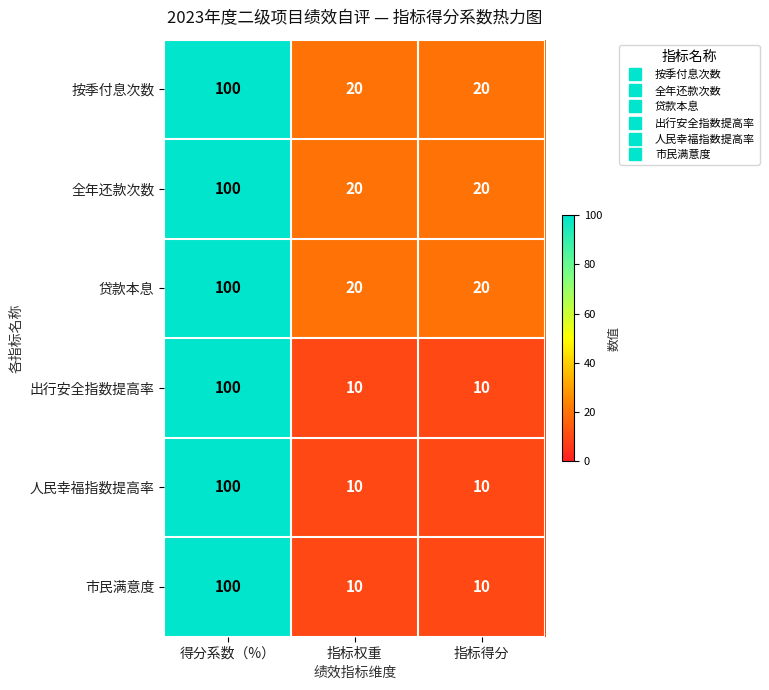

Reading left to right, extract all data points from this chart.

按季付息次数: 得分系数（%）=100	指标权重=20	指标得分=20
全年还款次数: 得分系数（%）=100	指标权重=20	指标得分=20
贷款本息: 得分系数（%）=100	指标权重=20	指标得分=20
出行安全指数提高率: 得分系数（%）=100	指标权重=10	指标得分=10
人民幸福指数提高率: 得分系数（%）=100	指标权重=10	指标得分=10
市民满意度: 得分系数（%）=100	指标权重=10	指标得分=10